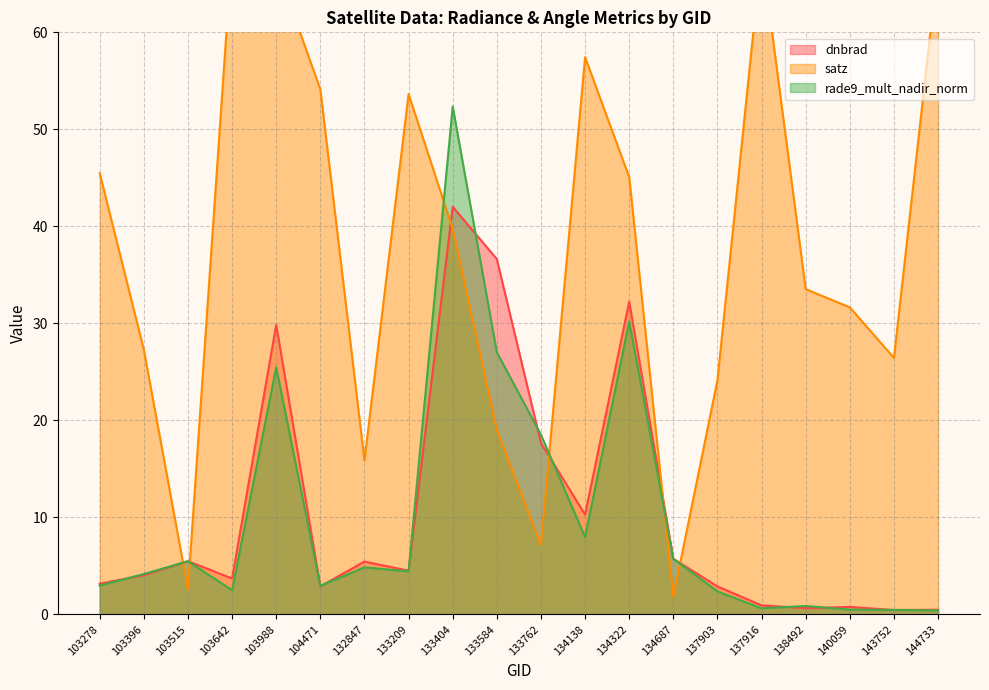

Reading right to left, list all the values displayed in this chart.

dnbrad: 144733=0.5	143752=0.5	140059=0.8	138492=0.6	137916=0.9	137903=2.9	134687=5.7	134322=32.2	134138=10.3	133762=17.7	133584=36.6	133404=42.0	133209=4.5	132847=5.4	104471=2.9	103988=29.9	103642=3.7	103515=5.5	103396=4.0	103278=3.2
satz: 144733=67.1	143752=26.4	140059=31.6	138492=33.5	137916=68.3	137903=24.1	134687=1.8	134322=45.1	134138=57.4	133762=7.1	133584=19.0	133404=39.7	133209=53.6	132847=15.9	104471=54.1	103988=66.9	103642=68.4	103515=2.6	103396=27.3	103278=45.5
rade9_mult_nadir_norm: 144733=0.4	143752=0.5	140059=0.5	138492=0.9	137916=0.6	137903=2.4	134687=5.7	134322=30.2	134138=8.0	133762=18.5	133584=27.0	133404=52.4	133209=4.4	132847=4.8	104471=2.9	103988=25.5	103642=2.5	103515=5.5	103396=4.2	103278=3.0